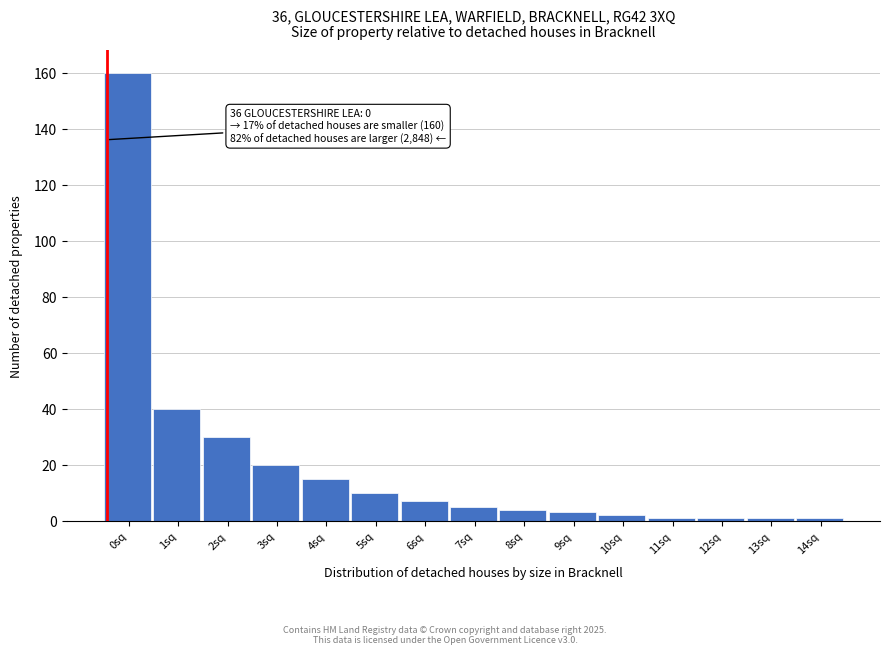

Reading left to right, transcribe all the data shown in this chart.

0sq=160	1sq=40	2sq=30	3sq=20	4sq=15	5sq=10	6sq=7	7sq=5	8sq=4	9sq=3	10sq=2	11sq=1	12sq=1	13sq=1	14sq=1